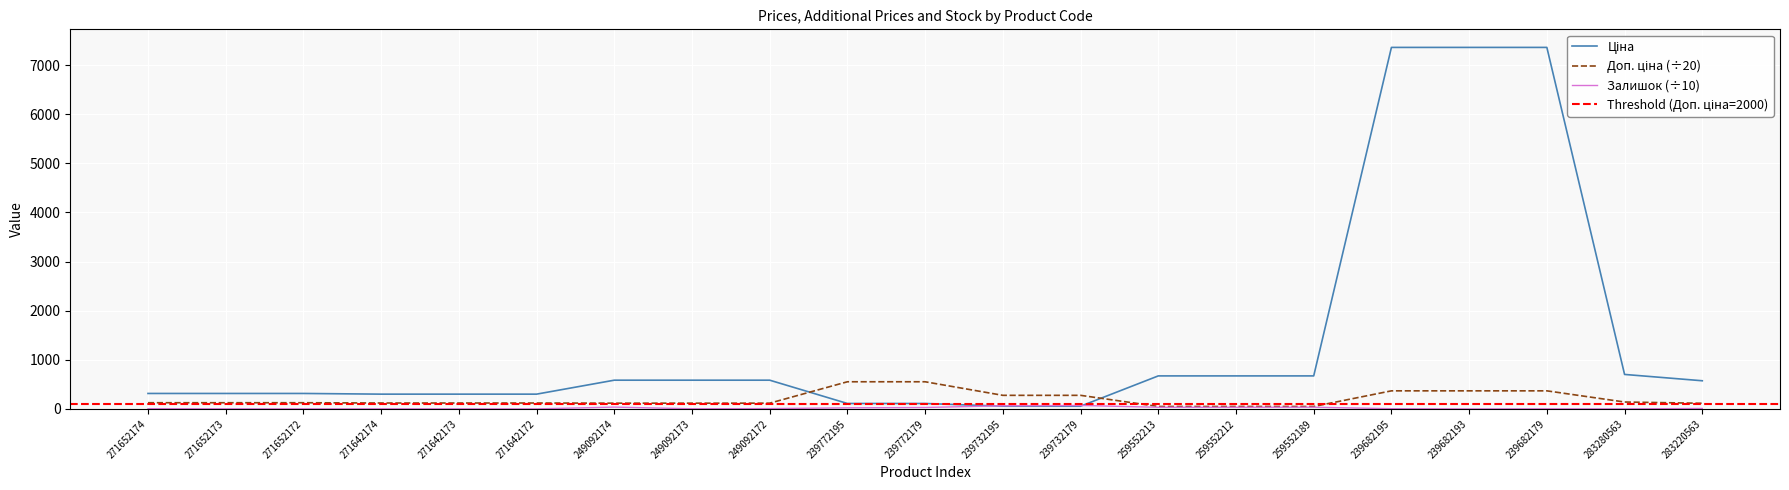

What is the value of the Залишок point at the 10th from the left?

21.8